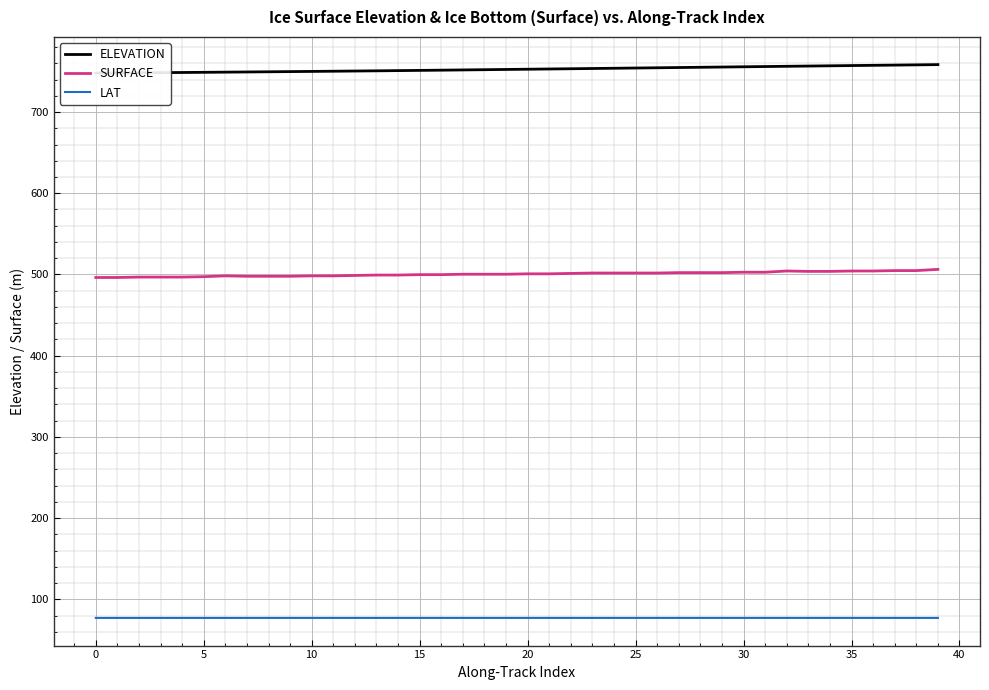

Is the value of LAT at 14 greater than the value of SURFACE at 24?

No